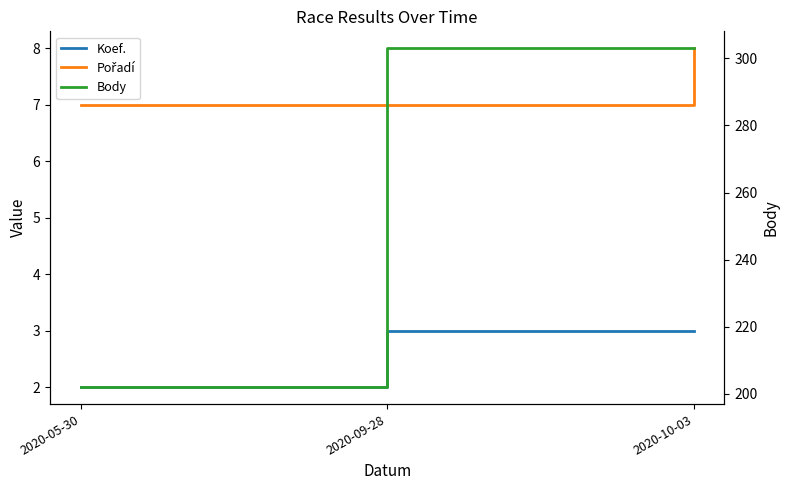

At which category is the sum across all series the highest?

2020-10-03